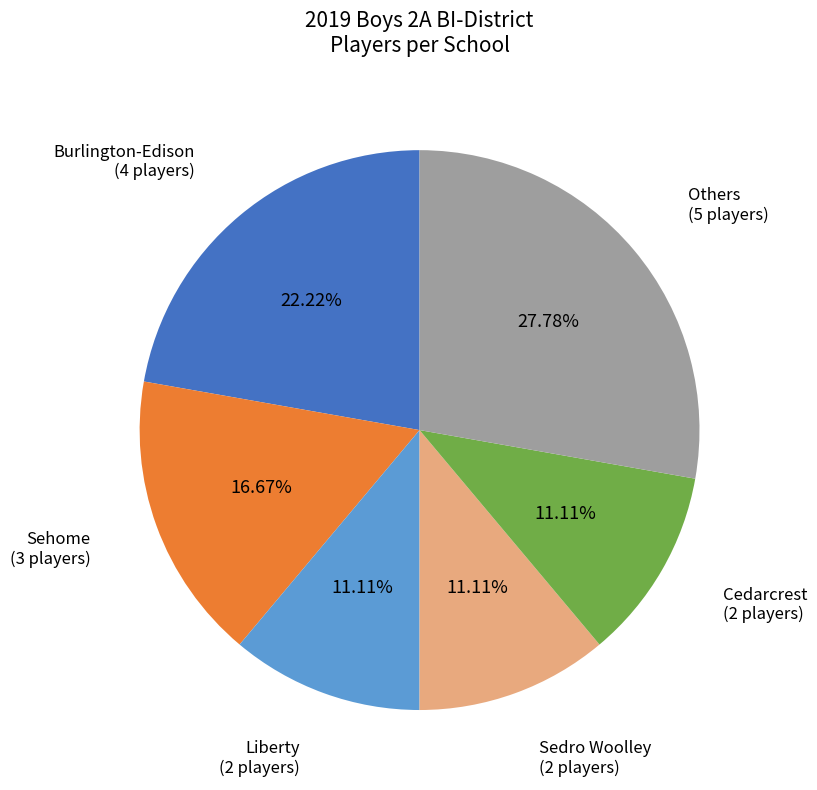

How many slices are in this pie chart?

6